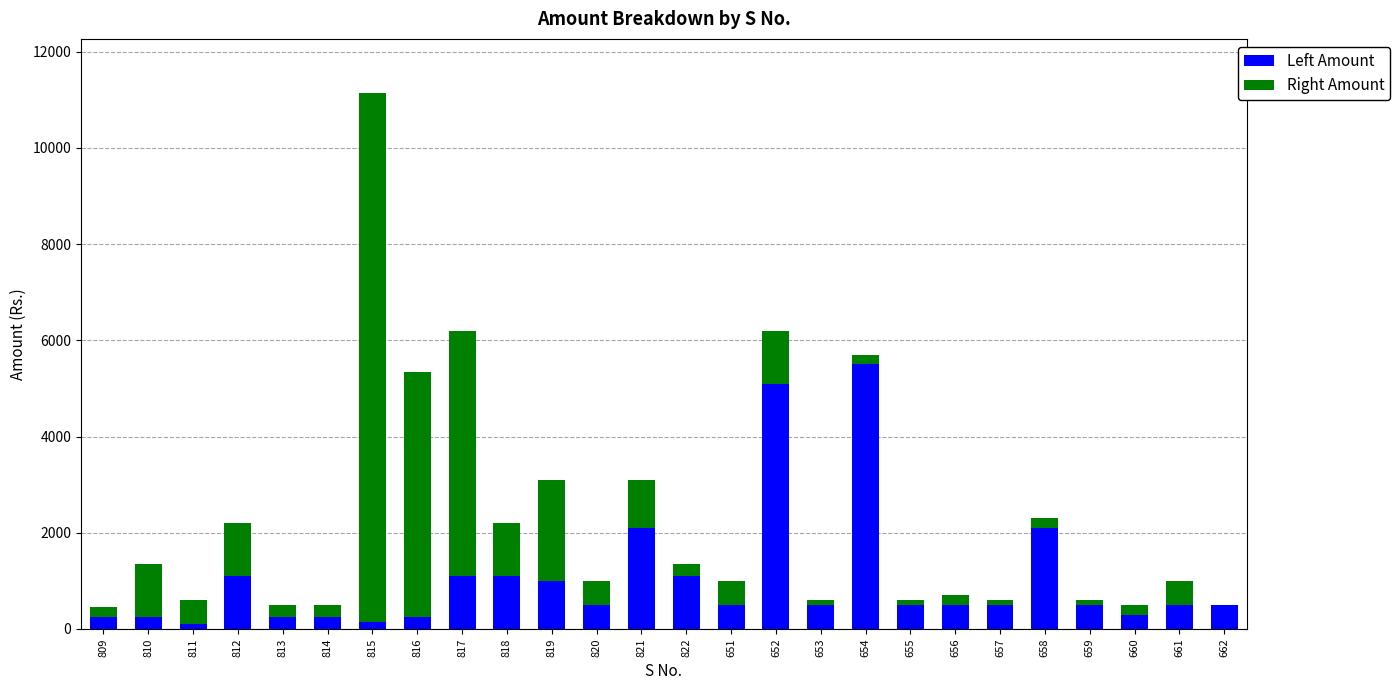

True or false: Left Amount has a value of 300 at 660.

True